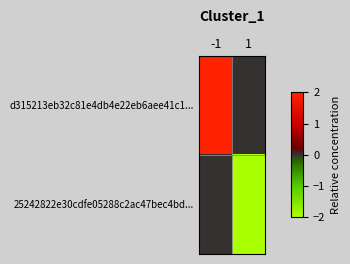

At how many categories does at least one series exceed 0?

1